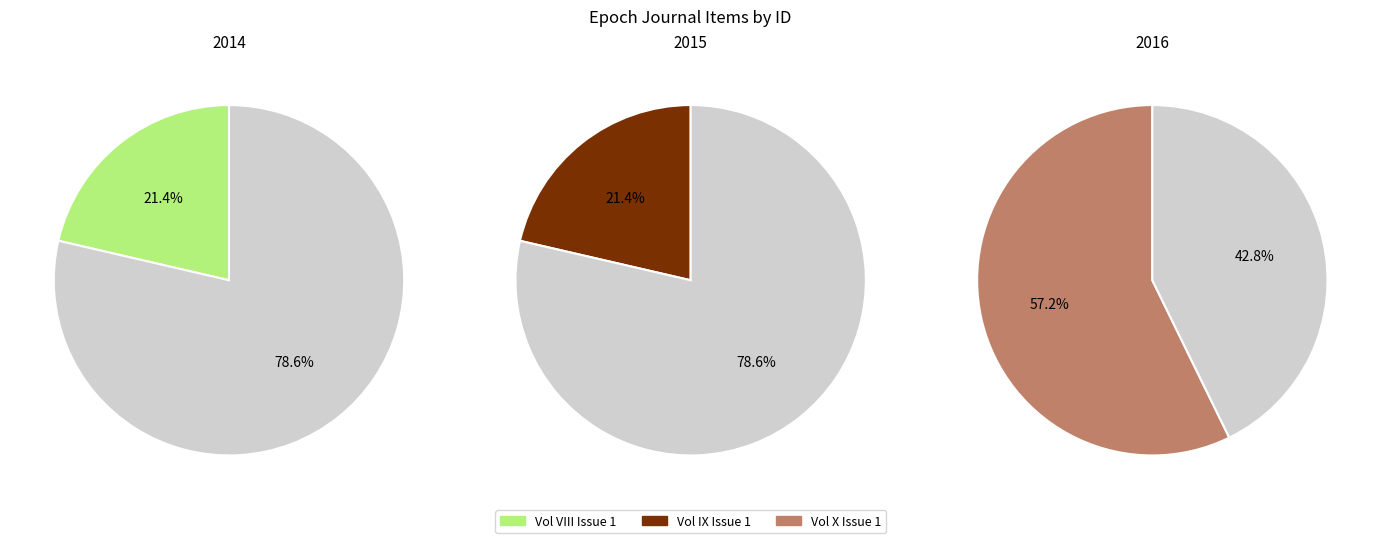

Rank the categories by value from highest to lowest.

The Epoch, Volume X Issue 1, The Epoch Journal, Vol IX Issue 1, The Epoch Journal, Vol VIII Issue 1